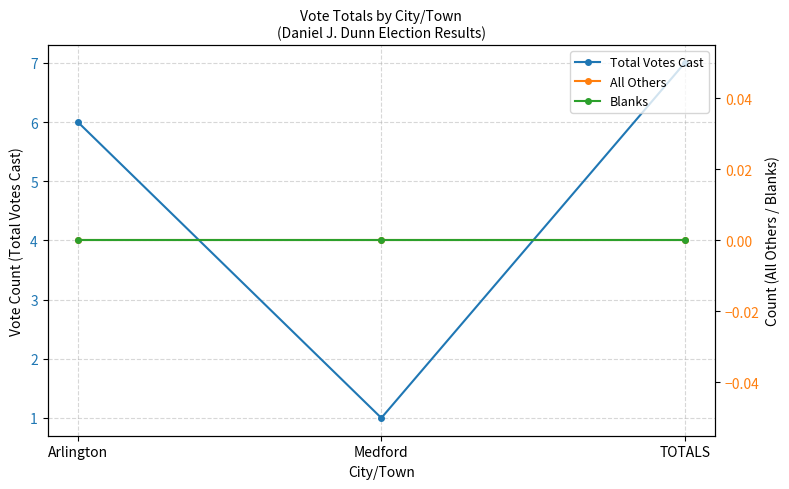

What position from the left is Medford?

2